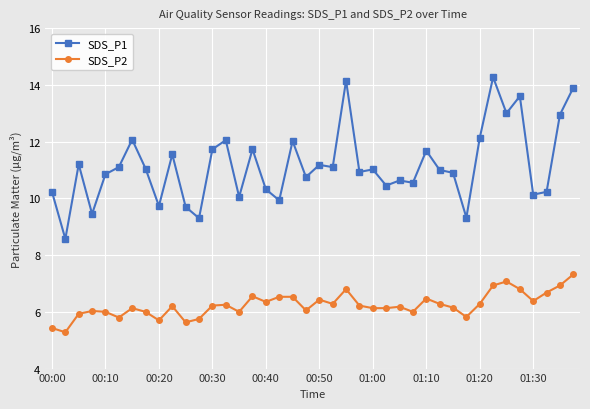

What is the lowest value of the SDS_P2 series?

5.3